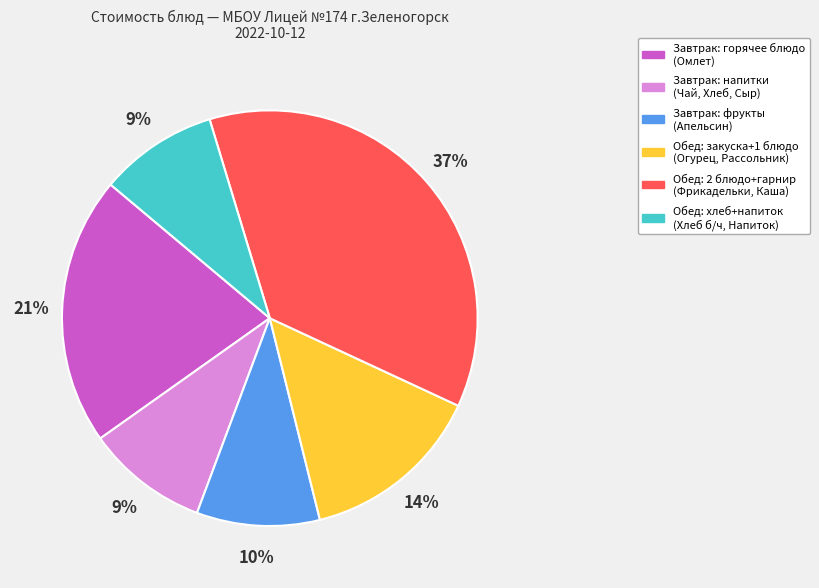

To the nearest percent, what is the average slice percentage?

17%